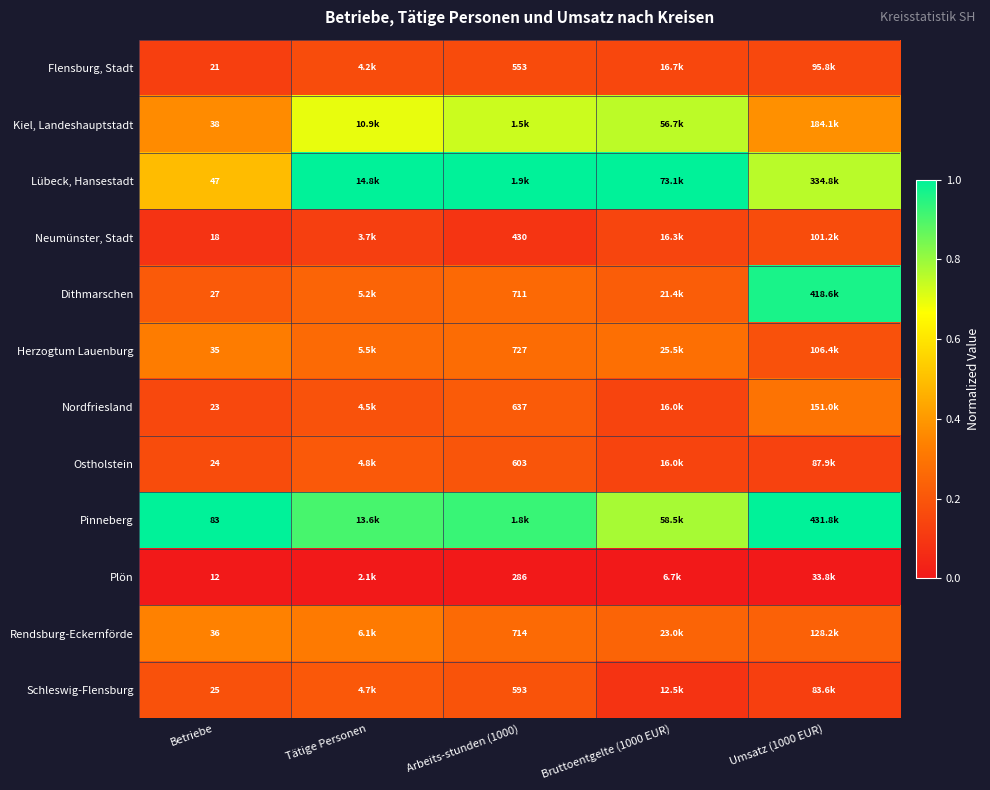

At Betriebe, list the series in order from largest to smallest.

Pinneberg, Lübeck, Hansestadt, Kiel, Landeshauptstadt, Rendsburg-Eckernförde, Herzogtum Lauenburg, Dithmarschen, Schleswig-Flensburg, Ostholstein, Nordfriesland, Flensburg, Stadt, Neumünster, Stadt, Plön